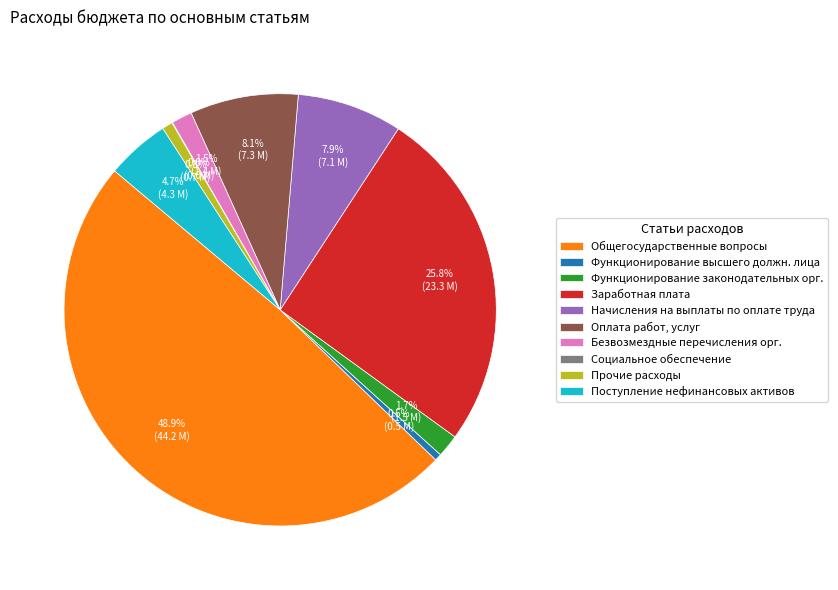

What percentage do Заработная плата and Прочие расходы together represent?

26.6%